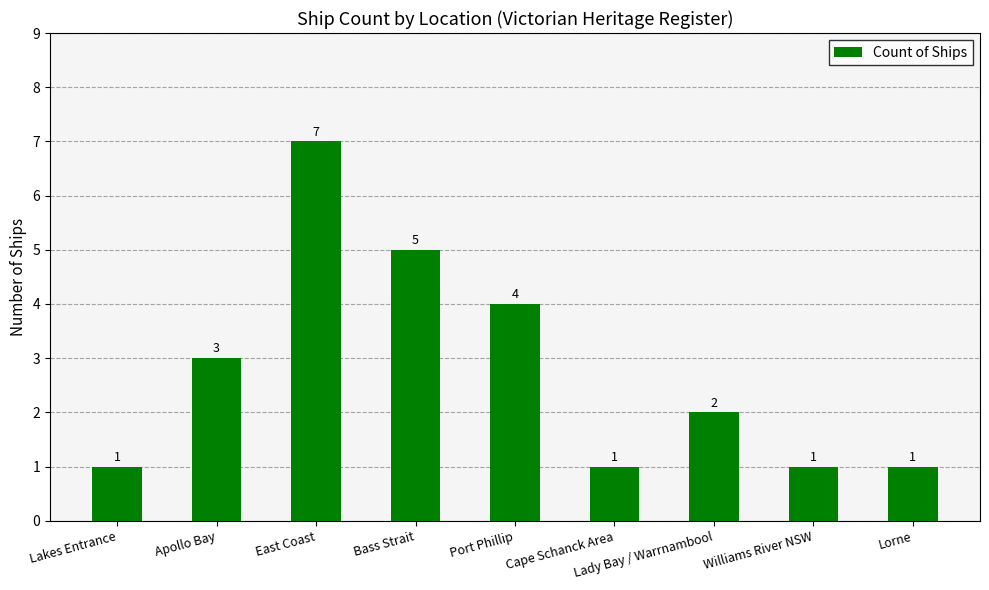

The value at Cape Schanck Area is 2. True or false?

False